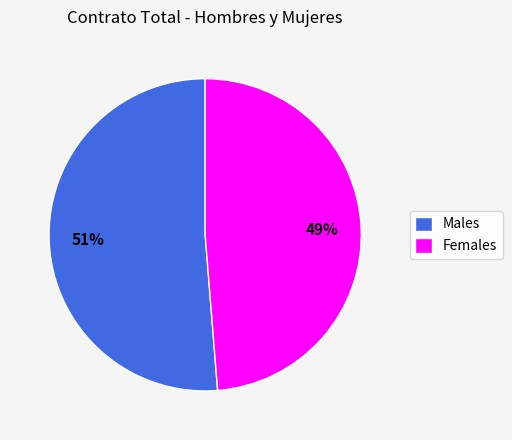

Which has a higher value, Males or Females?

Males